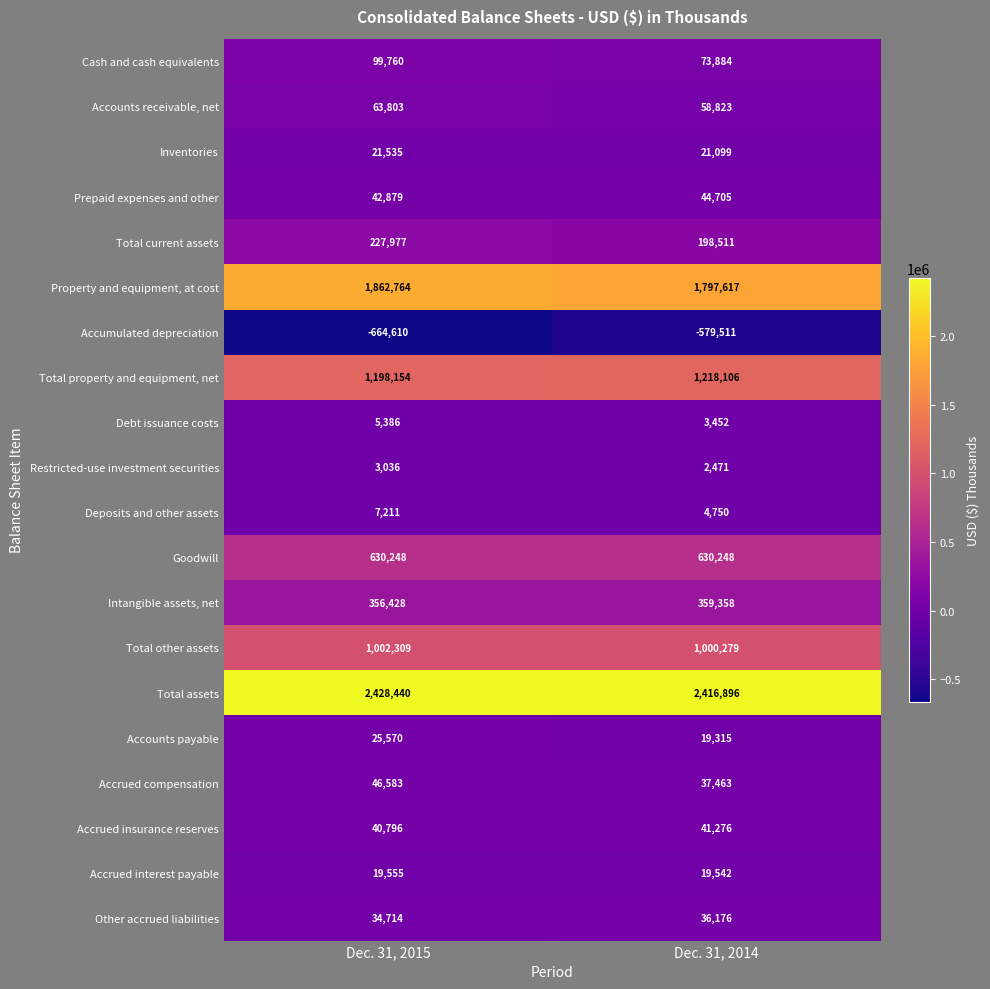

What is the difference between the Accrued compensation values at Dec. 31, 2014 and Dec. 31, 2015?

9120